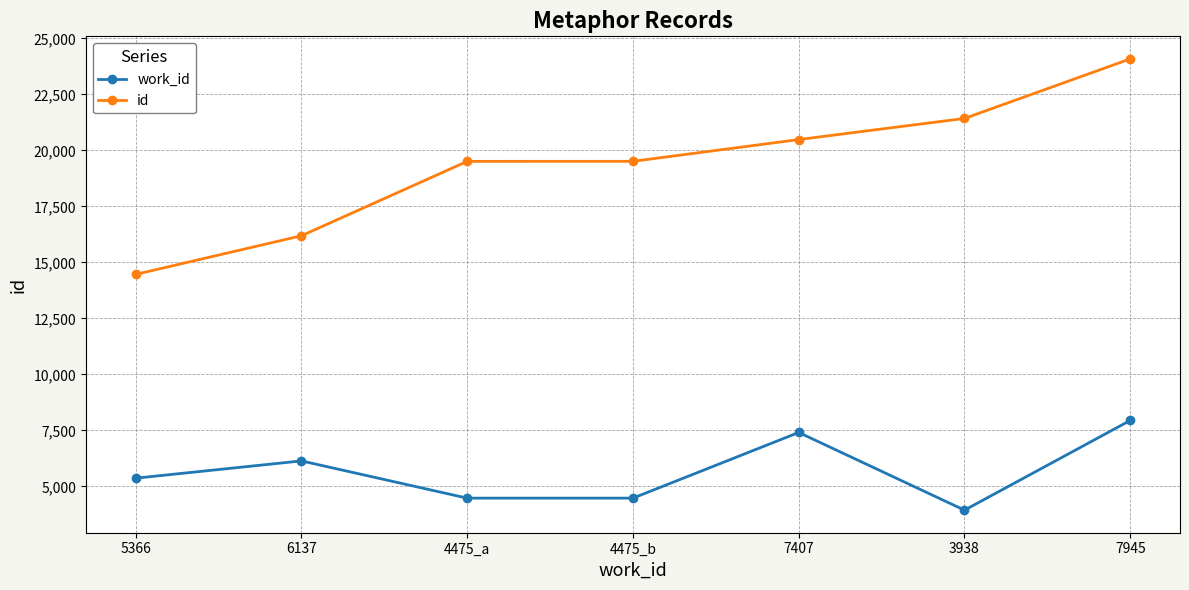

Which label corresponds to the smallest value in the chart?

3938